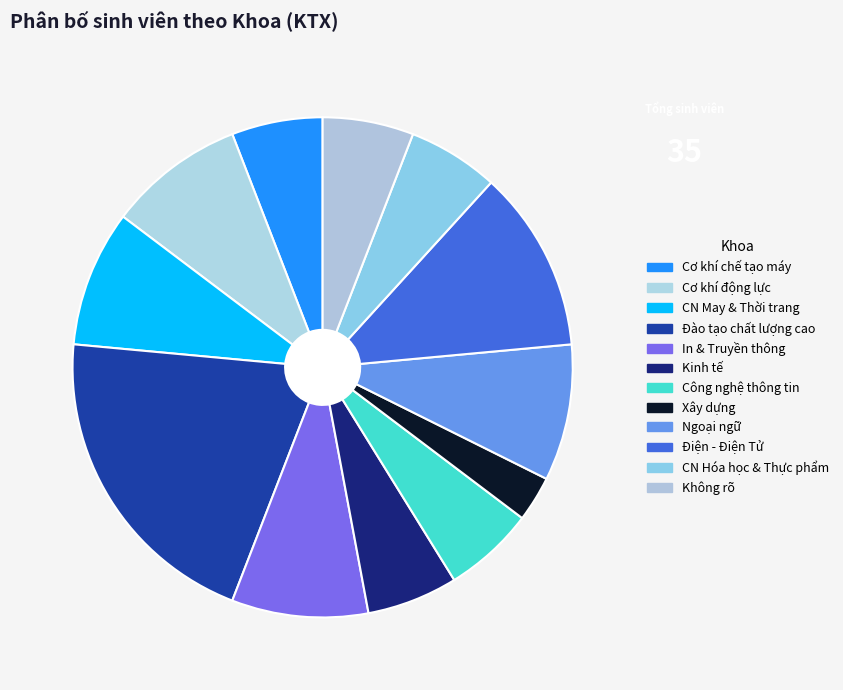

Count the number of slices in the pie.

12